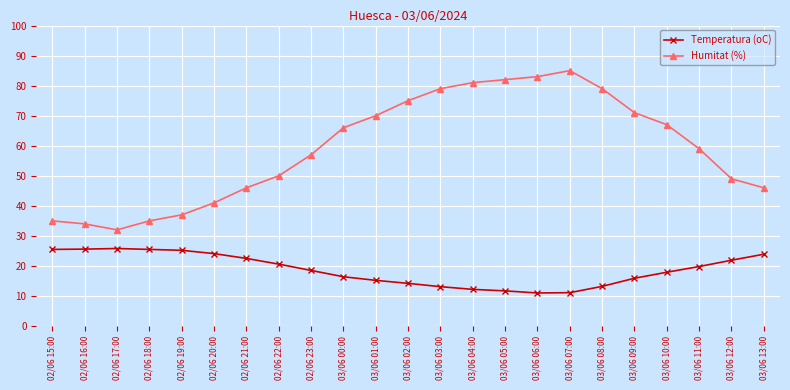

What is the label of the 2nd point from the right?

03/06 12:00